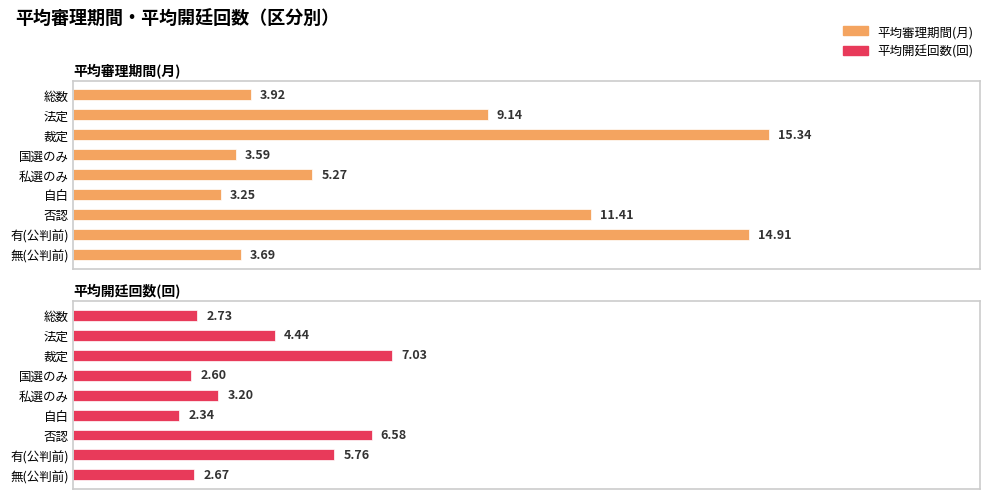

What is the average value of the 平均審理期間(月) series?

7.8